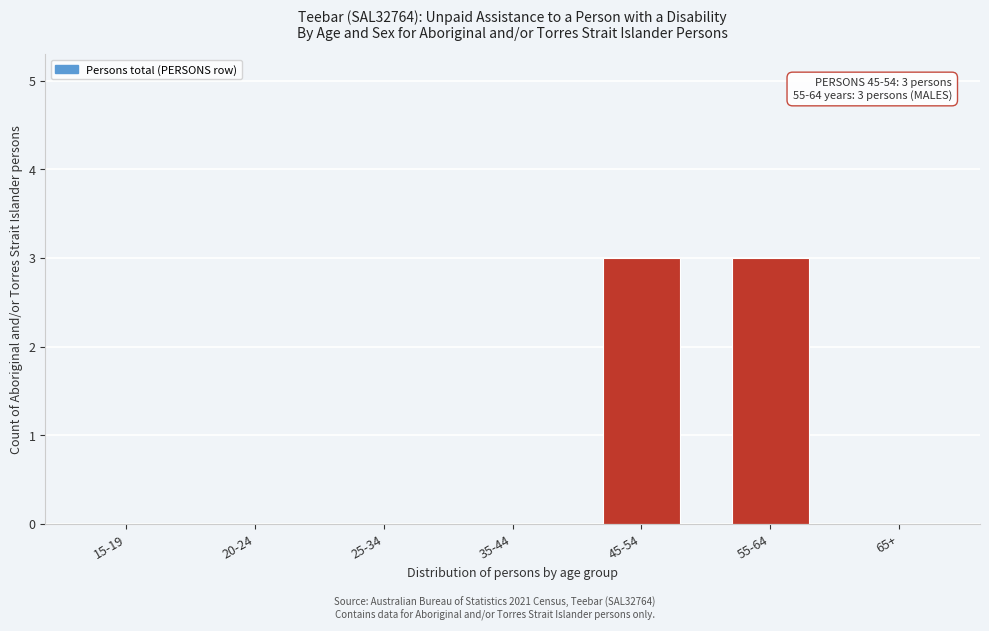

Reading right to left, what are all the values shown in this chart?

65+=0	55-64=3	45-54=3	35-44=0	25-34=0	20-24=0	15-19=0